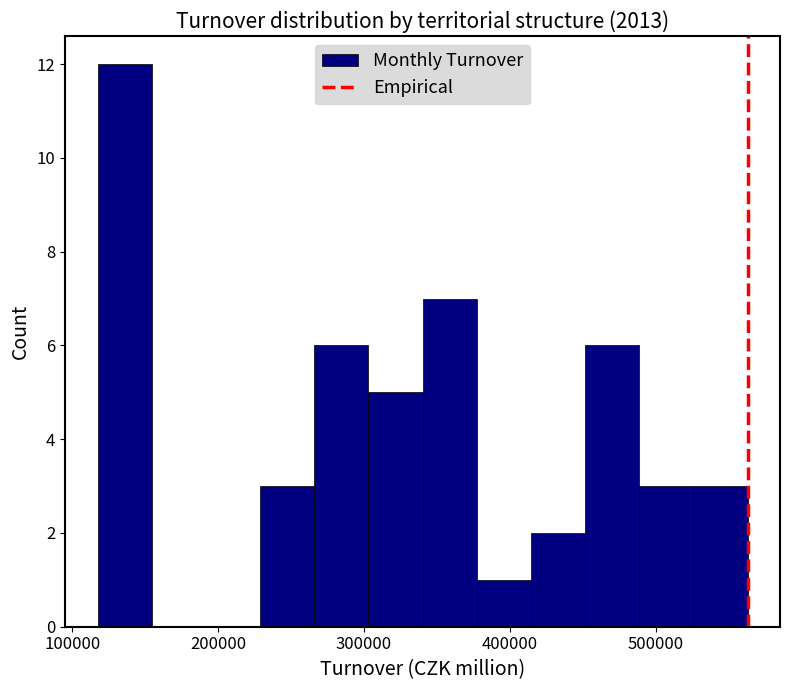

Read against the x-axis, roughly where is the centre of the tallest bar?

140000